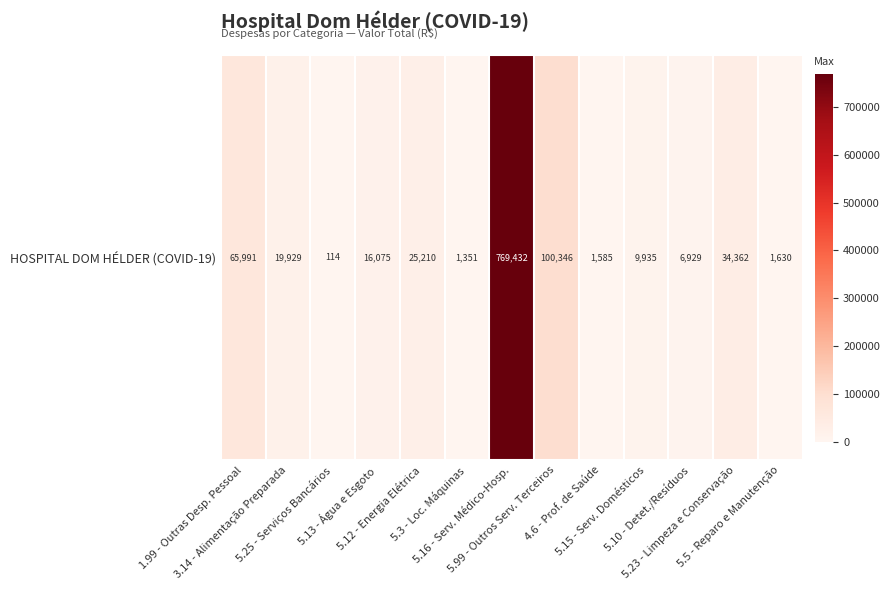

The chart shows a value of 769432.4 at 5.16 - Serv. Médico-Hosp.. True or false?

True